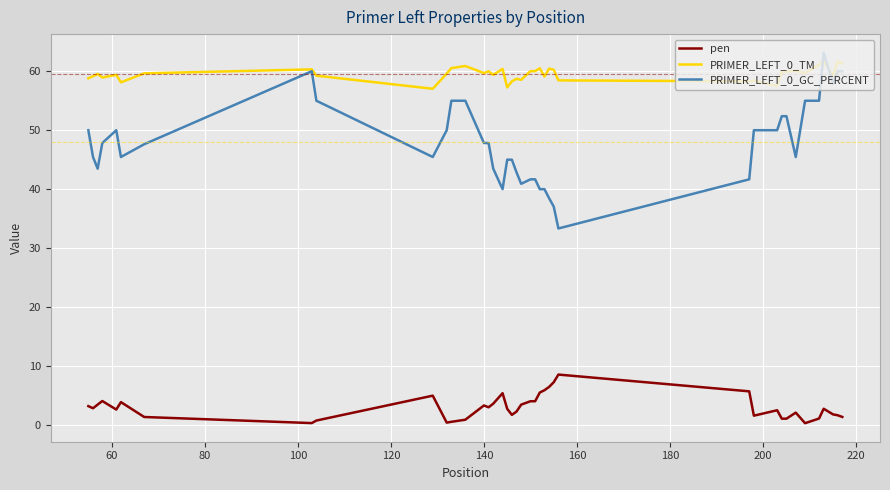

True or false: PRIMER_LEFT_0_GC_PERCENT and pen intersect in this chart.

False